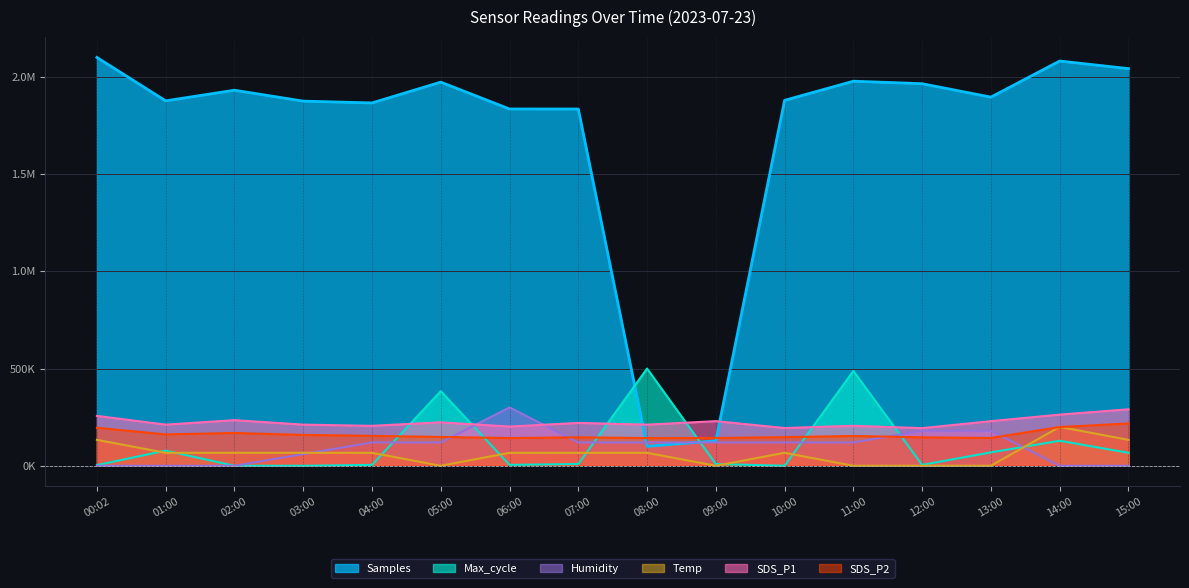

True or false: SDS_P1 and SDS_P2 cross at least once.

False